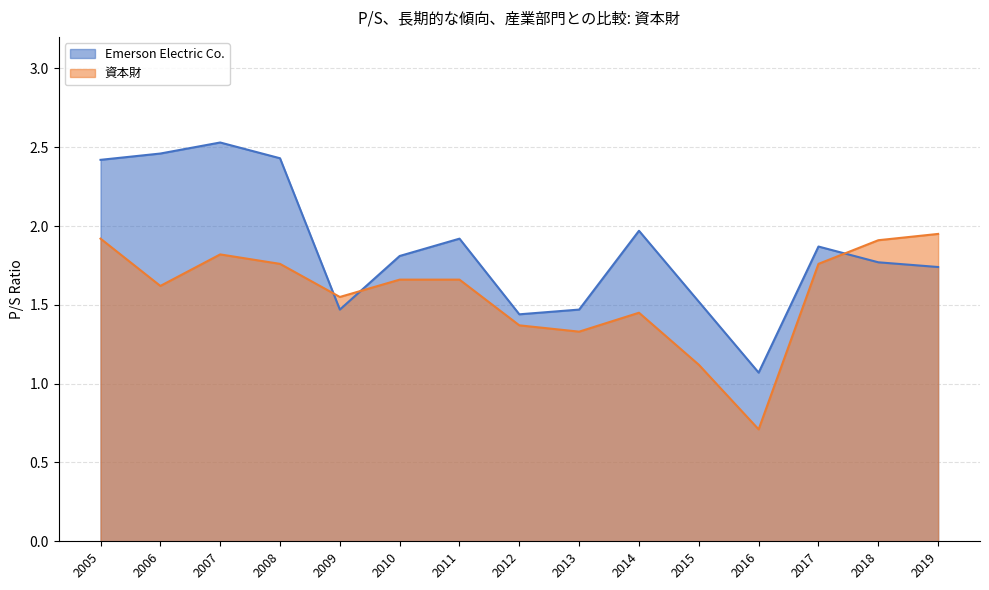

True or false: Emerson Electric Co. has a value of 0.8 at 2011.

False